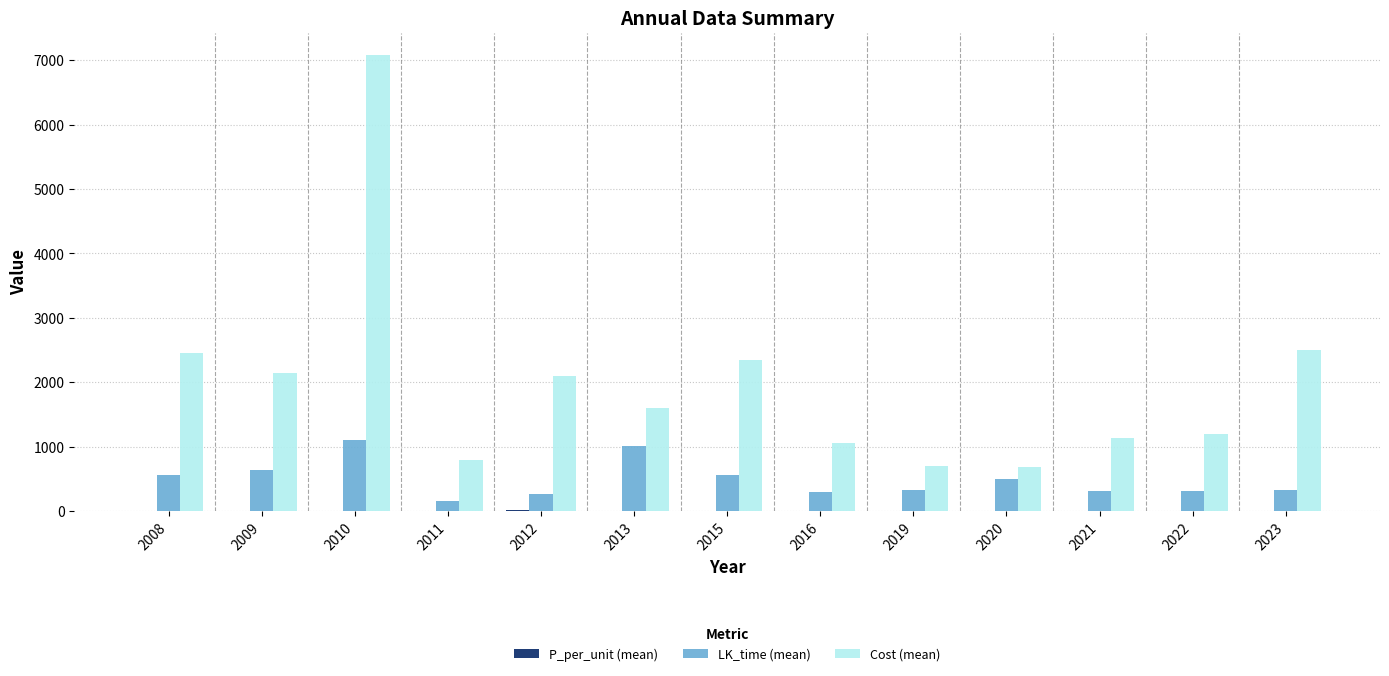

What is the average value of the Cost (mean) series?

1984.5